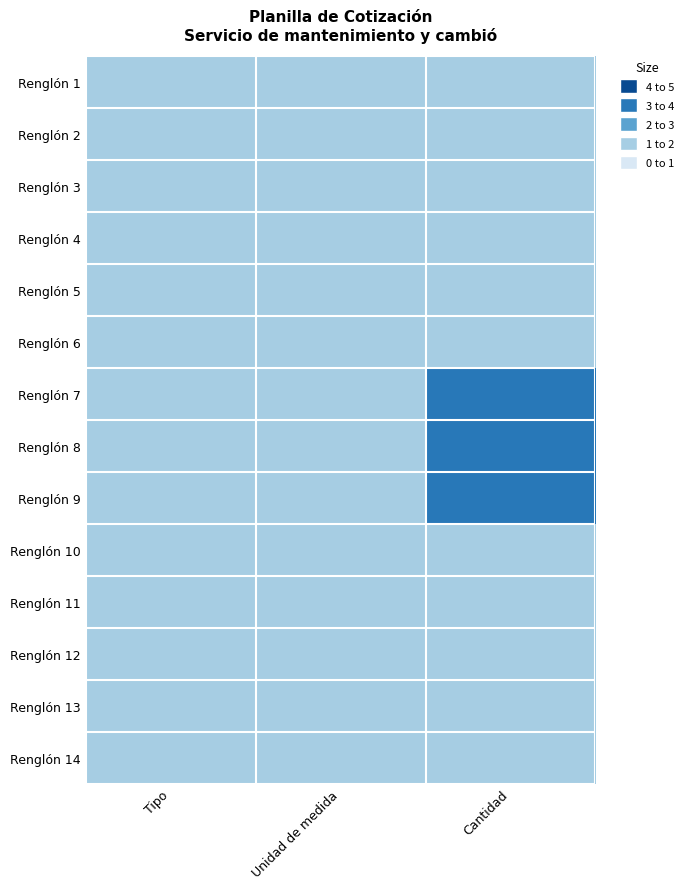

Count the number of categories in the chart.

3